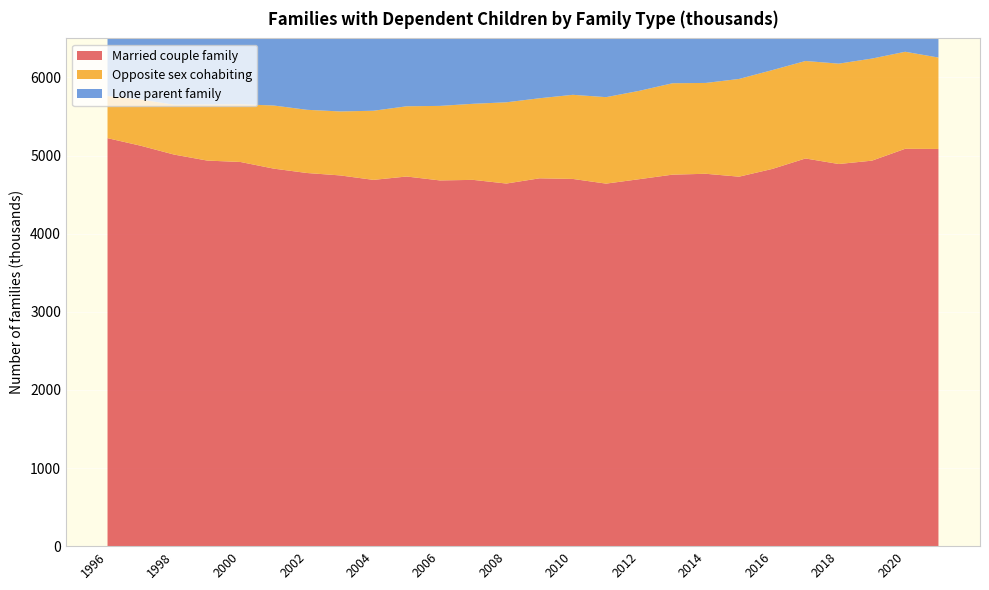

Reading right to left, list all the values displayed in this chart.

Married couple family: 2021=5085	2020=5087	2019=4935	2018=4892	2017=4963	2016=4829	2015=4730	2014=4767	2013=4756	2012=4698	2011=4641	2010=4701	2009=4709	2008=4642	2007=4689	2006=4682	2005=4732	2004=4689	2003=4746	2002=4777	2001=4833	2000=4918	1999=4936	1998=5013	1997=5126	1996=5223
Opposite sex cohabiting: 2021=1170	2020=1242	2019=1307	2018=1285	2017=1248	2016=1265	2015=1251	2014=1163	2013=1170	2012=1131	2011=1107	2010=1077	2009=1025	2008=1040	2007=974	2006=954	2005=899	2004=885	2003=819	2002=809	2001=808	2000=739	1999=718	1998=638	1997=592	1996=539
Lone parent family: 2021=1868	2020=1742	2019=1793	2018=1823	2017=1784	2016=1873	2015=1973	2014=1986	2013=1975	2012=2055	2011=1991	2010=2002	2009=1989	2008=1905	2007=1880	2006=1870	2005=1883	2004=1869	2003=1804	2002=1809	2001=1745	2000=1698	1999=1742	1998=1719	1997=1613	1996=1631